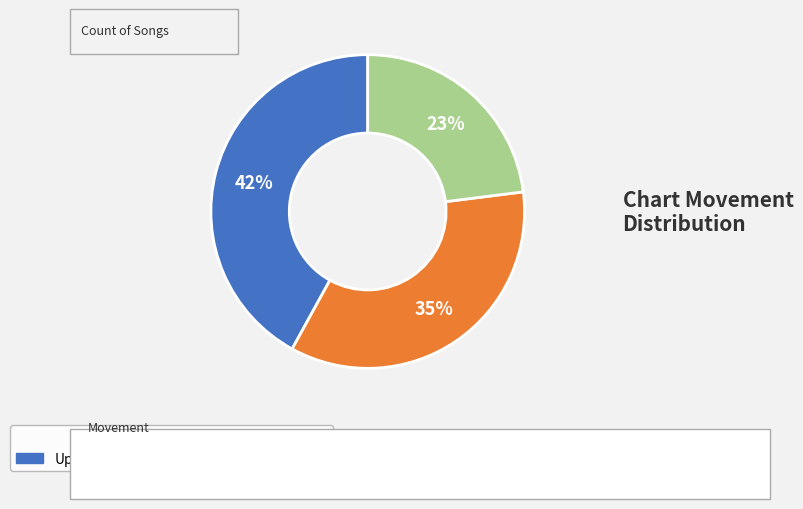

Does any single category account for the majority?

No